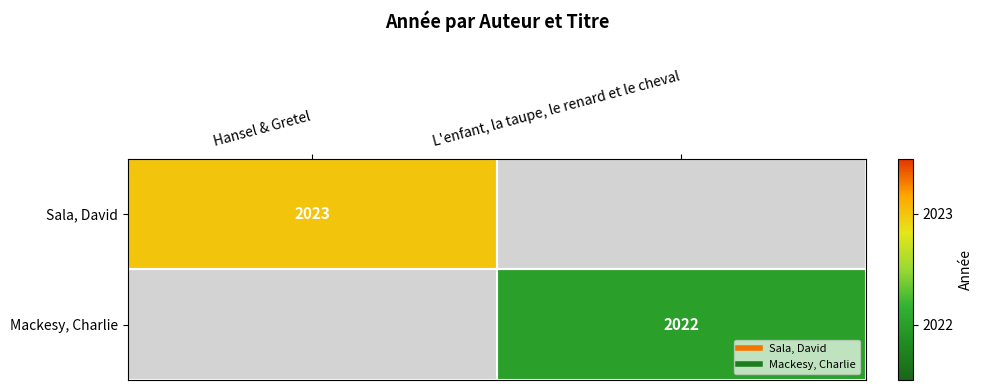

List the series in order of their overall mean, lowest first.

Mackesy, Charlie, Sala, David